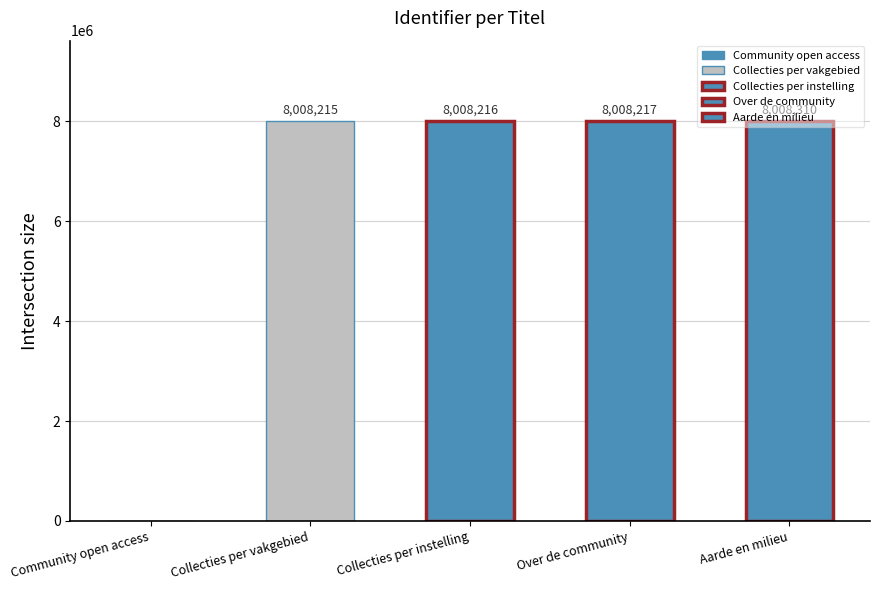

Between Over de community and Community open access, which is larger?

Over de community